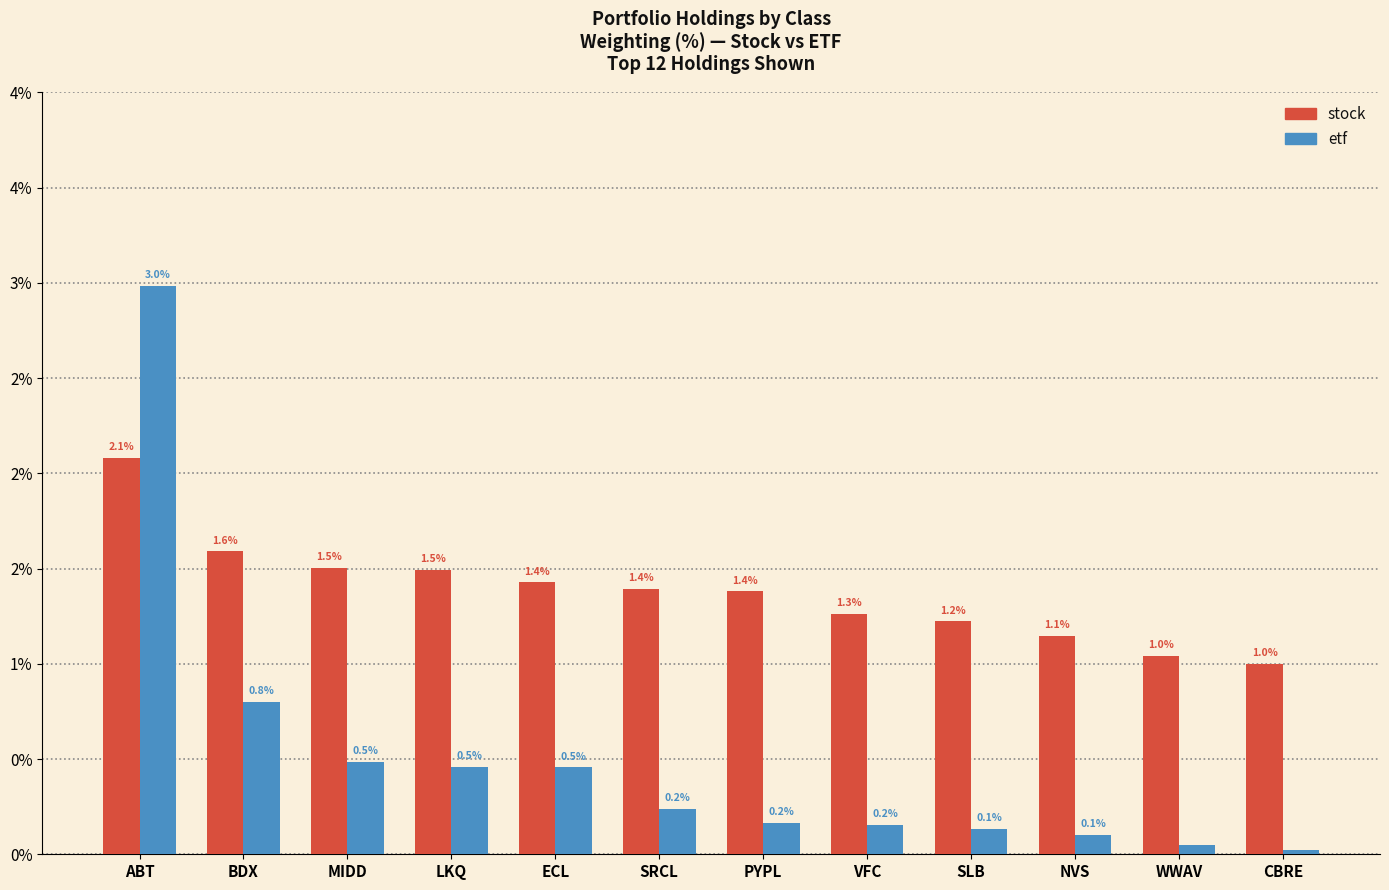

What are all the series names shown in the legend?

stock, etf